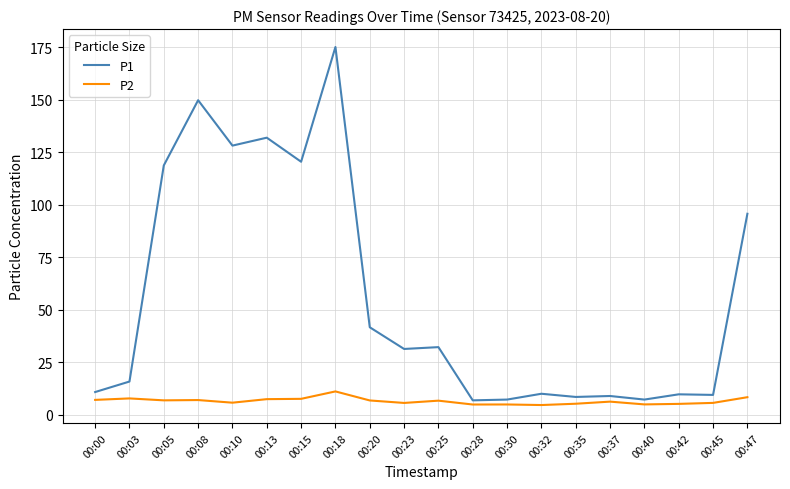

At which category is the sum across all series the highest?

00:18